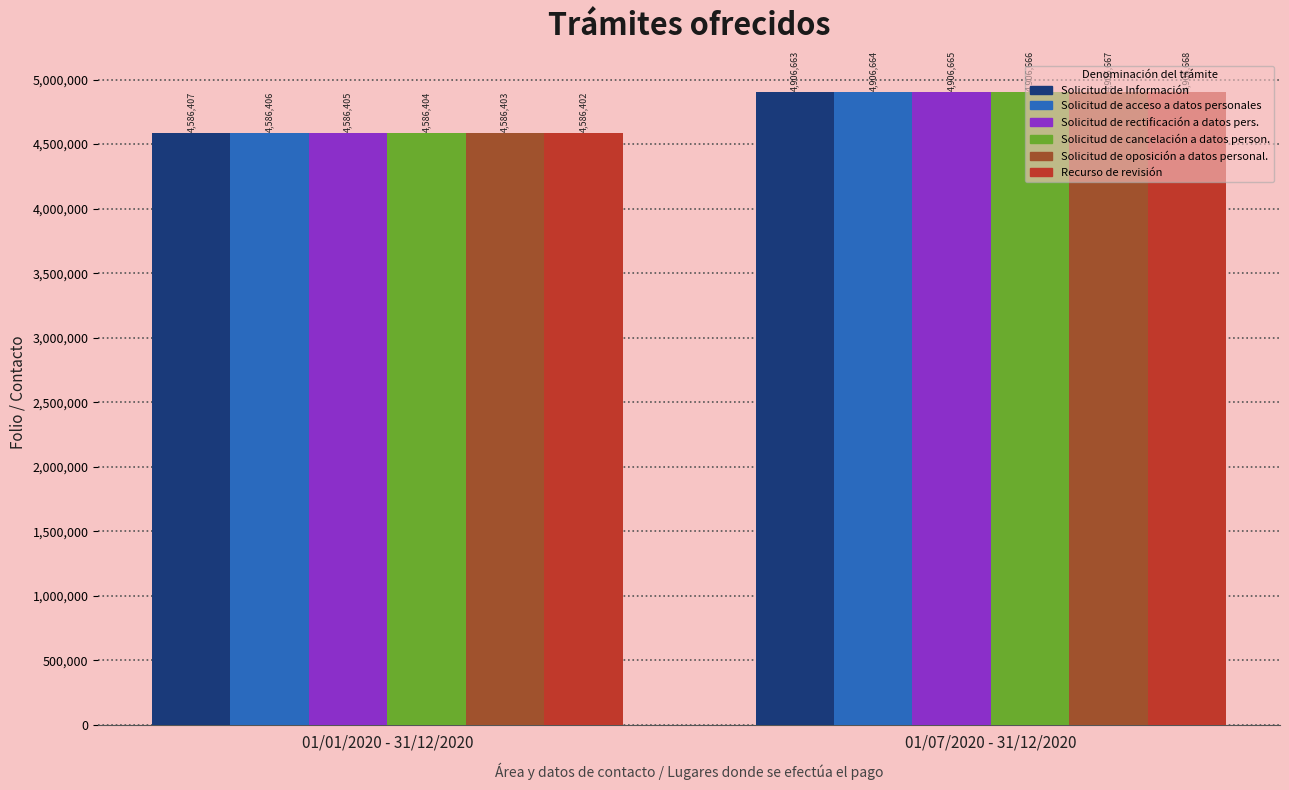

What is the average value of the Solicitud de Información series?

4746535